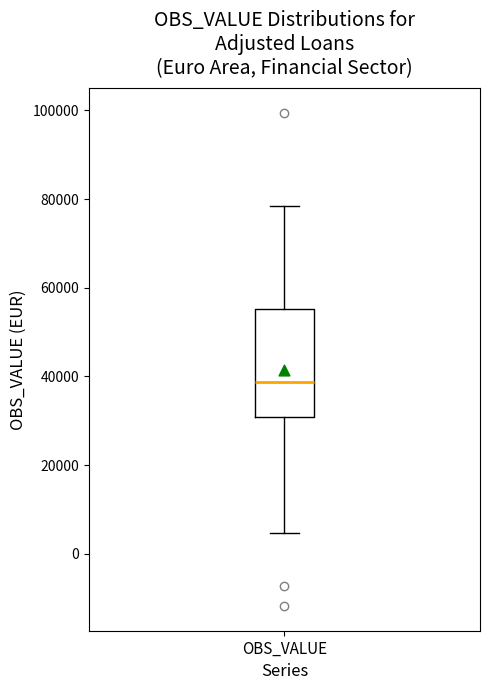

Transcribe this box plot: give where the median line is, the range the box spans, and where the two whiskers end, as read against the y-axis. The values are not printed on the chart, so give them approximately, as read against the axis.

median 38000, box 30000 to 56000, whiskers 4000 to 78000